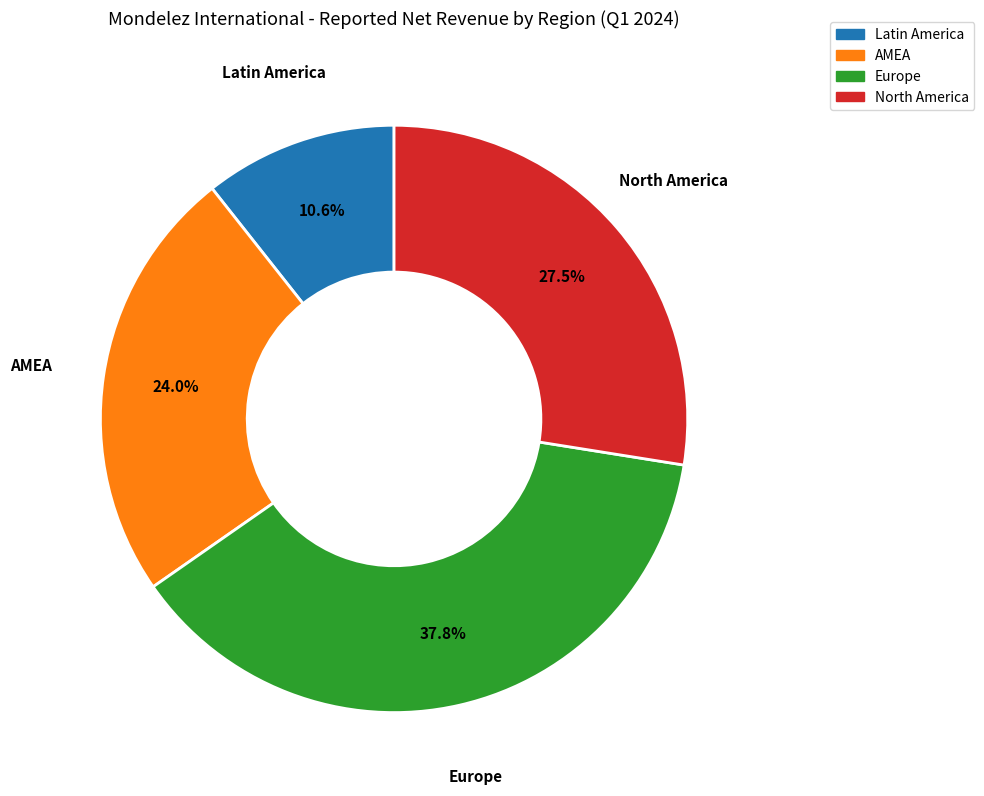

Is there a majority slice in this chart?

No